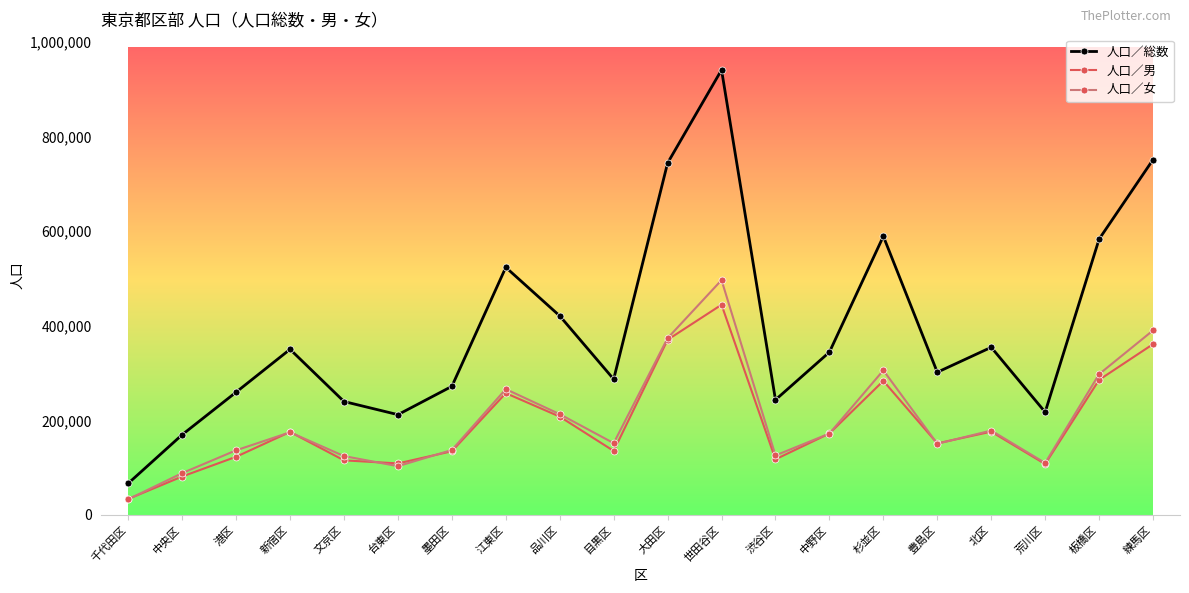

What is the spread (max minus min) of values at 墨田区?

137293